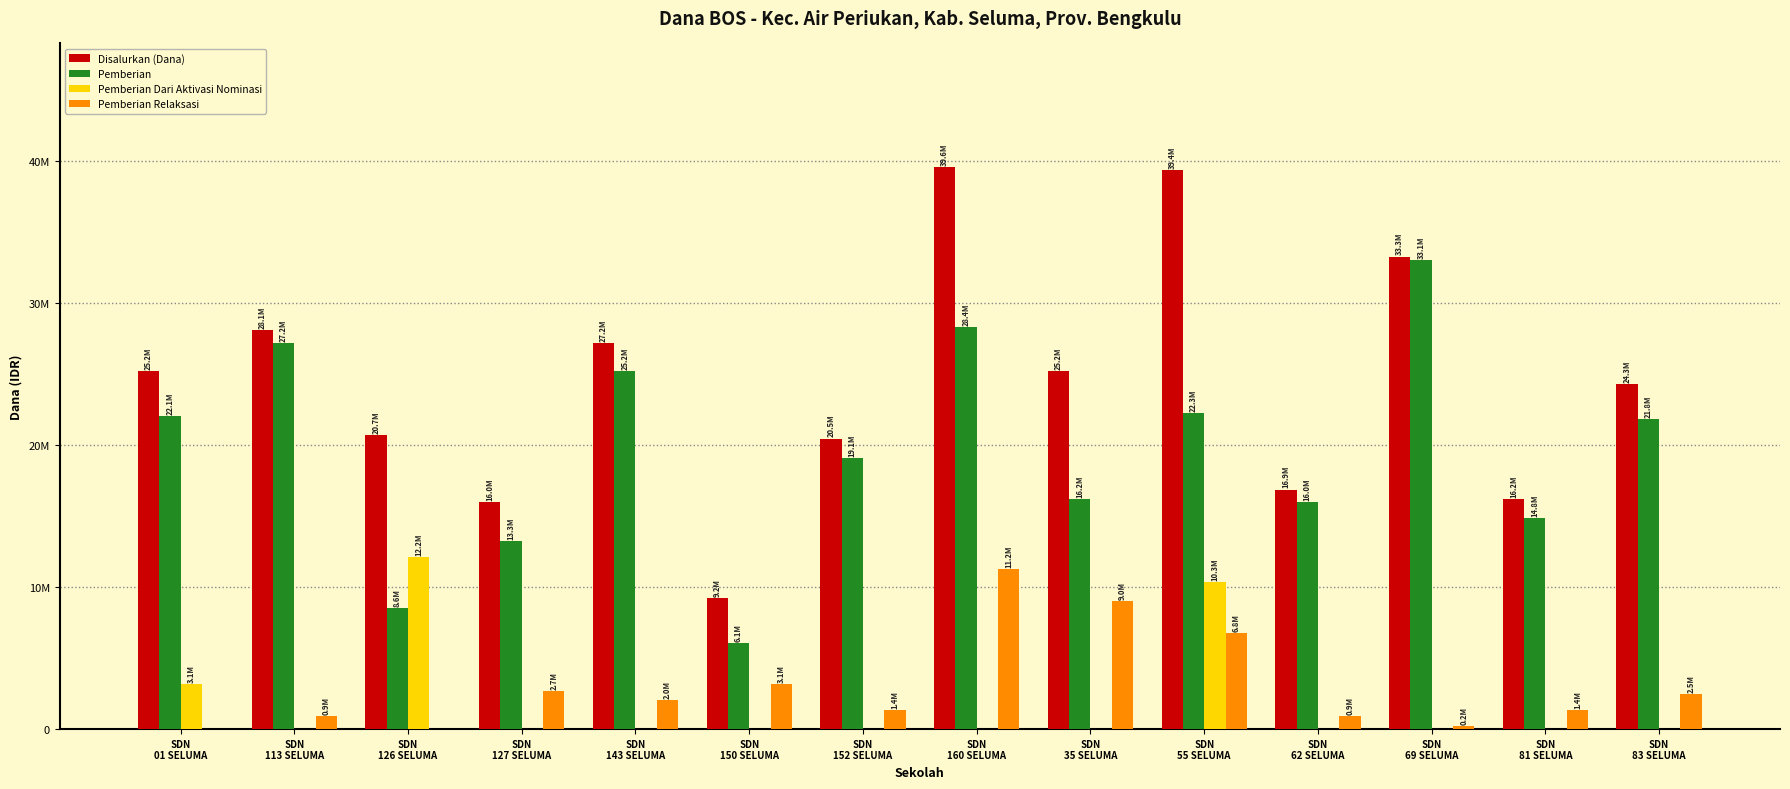

Is the value of Pemberian Relaksasi at SDN
152 SELUMA greater than the value of Disalurkan (Dana) at SDN
152 SELUMA?

No